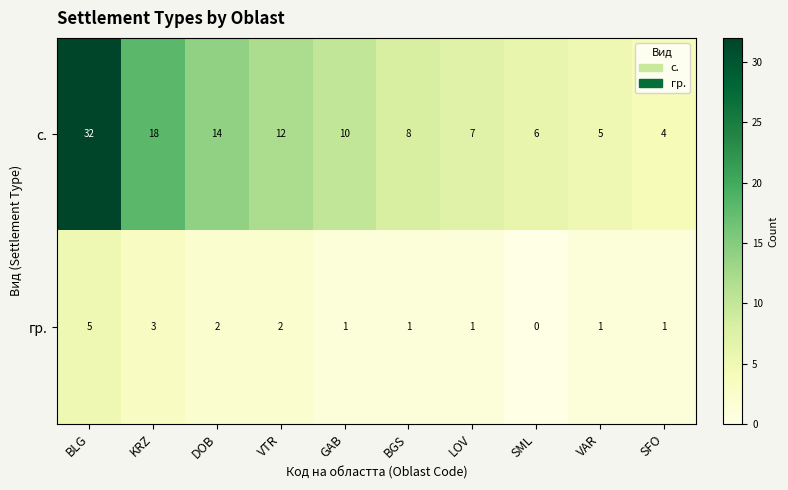

What is the difference between the highest and lowest values at KRZ?

15